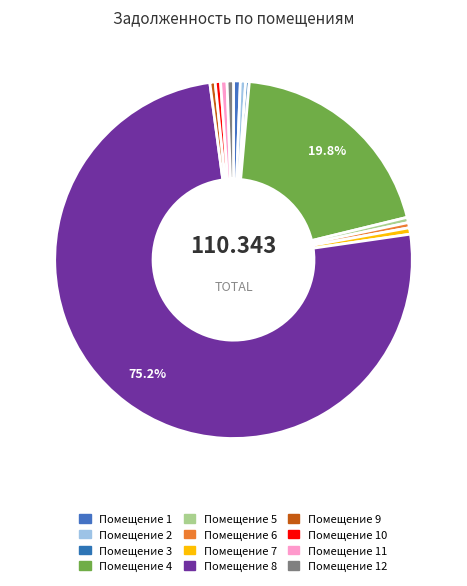

How many segments does this pie chart have?

12